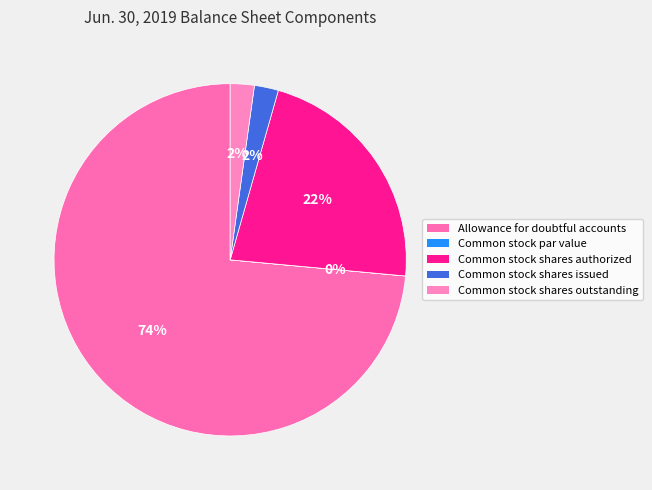

To the nearest percent, what is the difference between the largest and smallest slice percentages?

74%